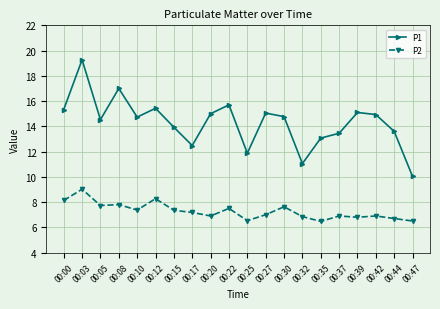

True or false: P2 has more than 0 interior local peaks.

True